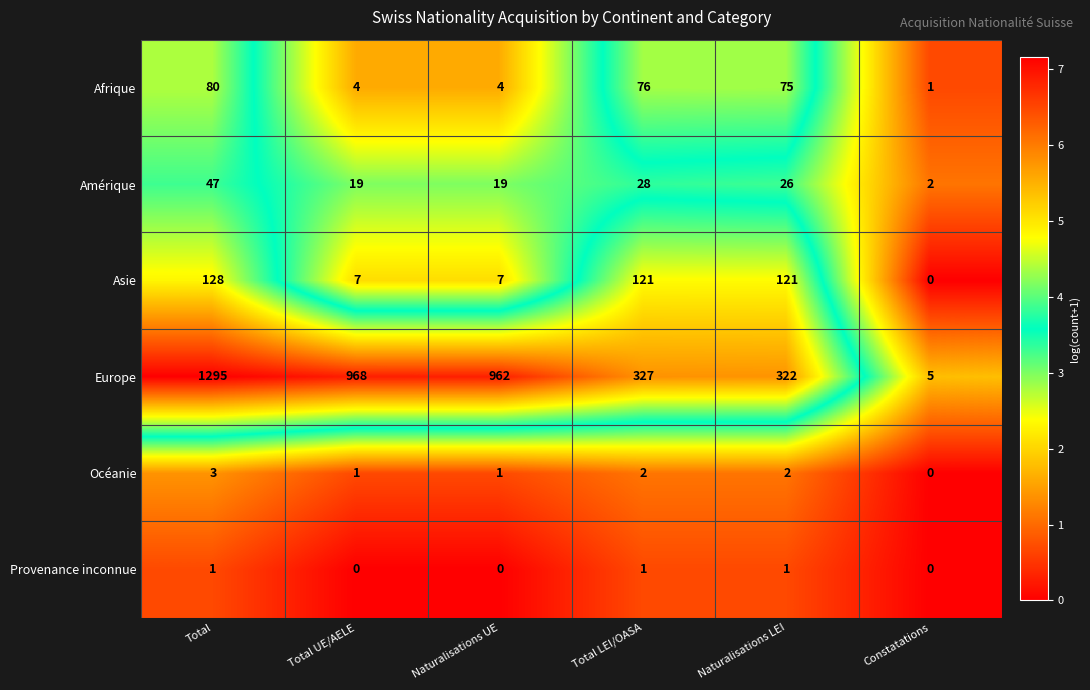

Which series has the largest range (max minus min)?

Europe